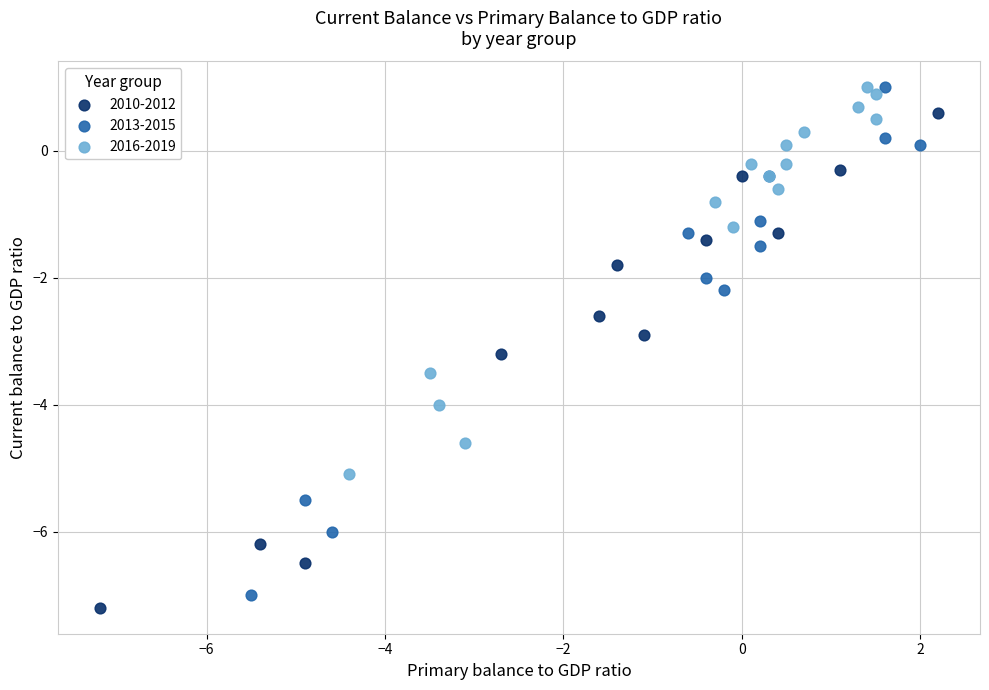

What are all the series names shown in the legend?

2010-2012, 2013-2015, 2016-2019